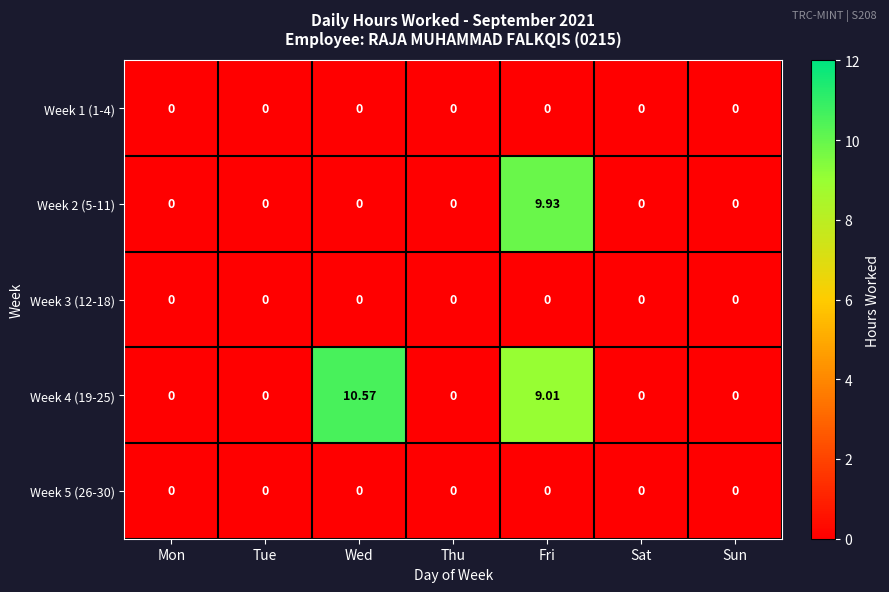

At how many categories does at least one series exceed 2?

2